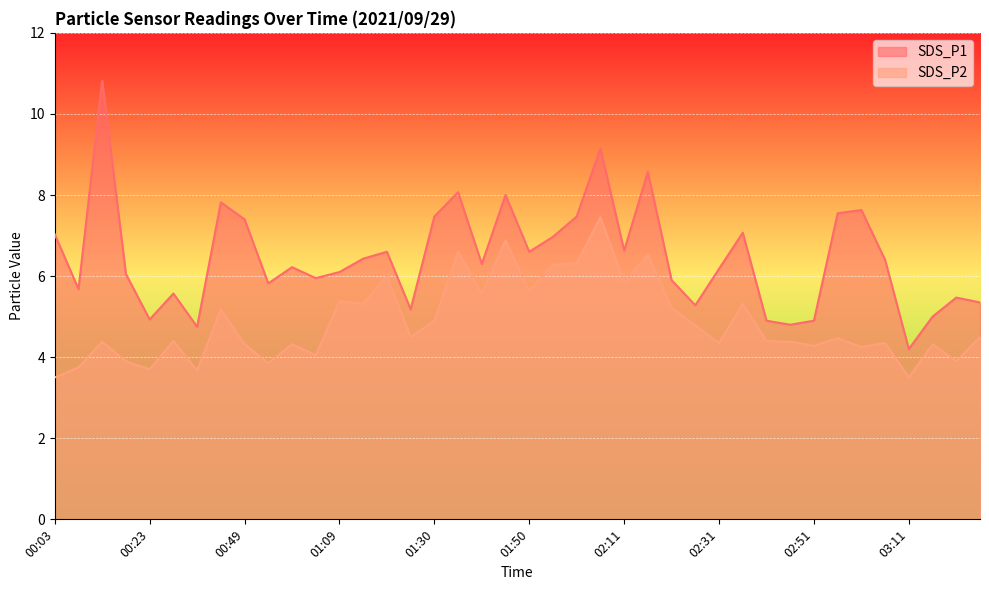

What value does the SDS_P1 series have at 00:08?

5.7